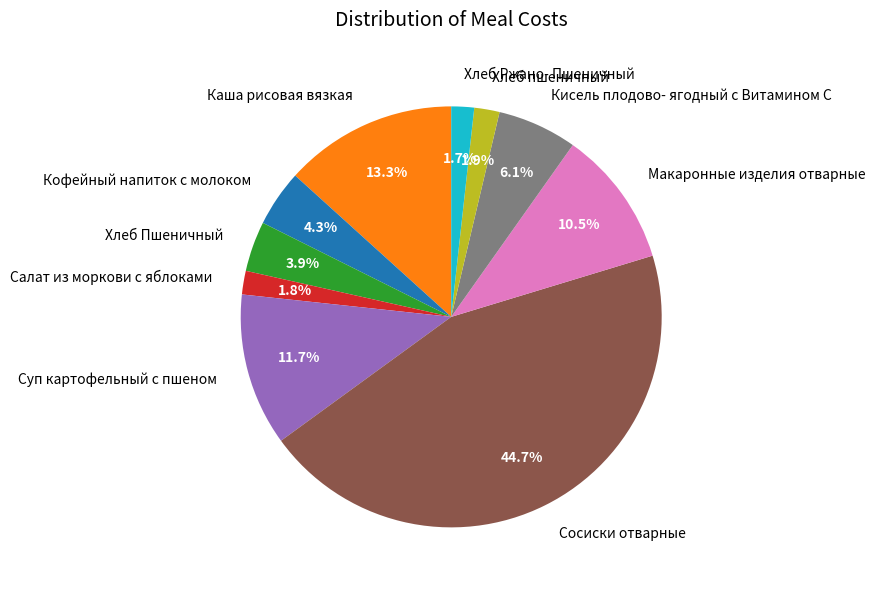

Is it true that Салат из моркови с яблоками is 2% of the pie?

True